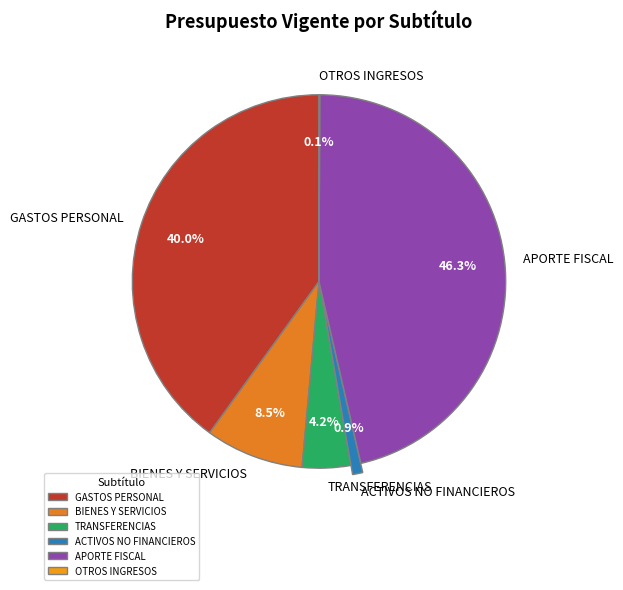

What is the ratio of the value at GASTOS PERSONAL to the value at APORTE FISCAL?

0.9